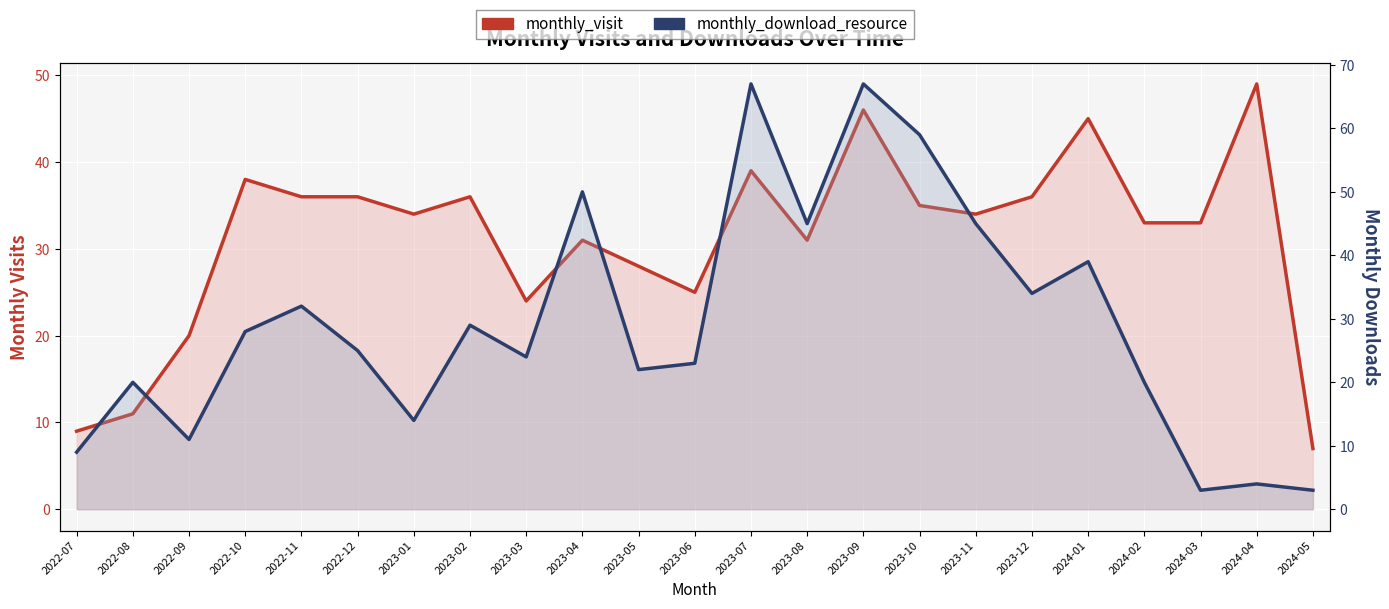

How many interior local peaks does the monthly_download_resource series have?

8